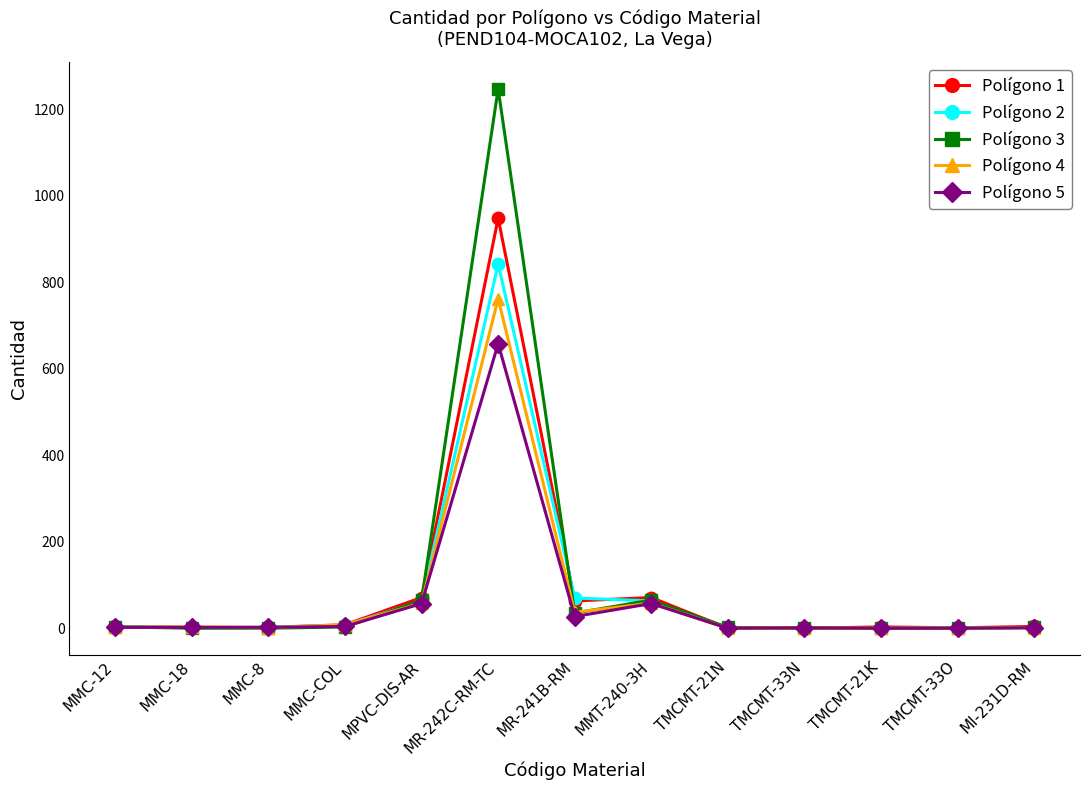

What is the value of the Polígono 5 point at the 2nd from the left?

2